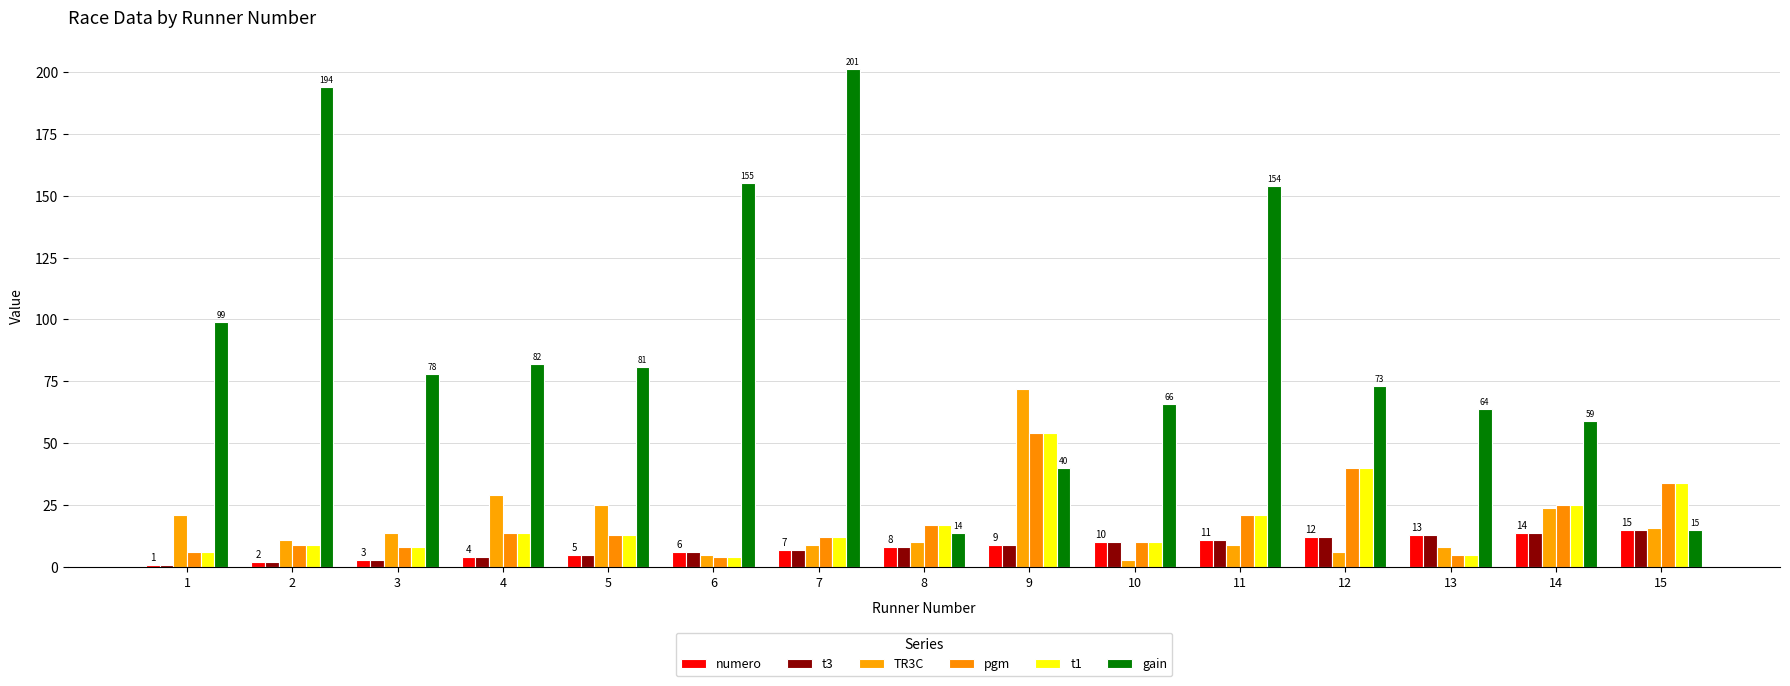

The pgm series shows 69 at 12. True or false?

False